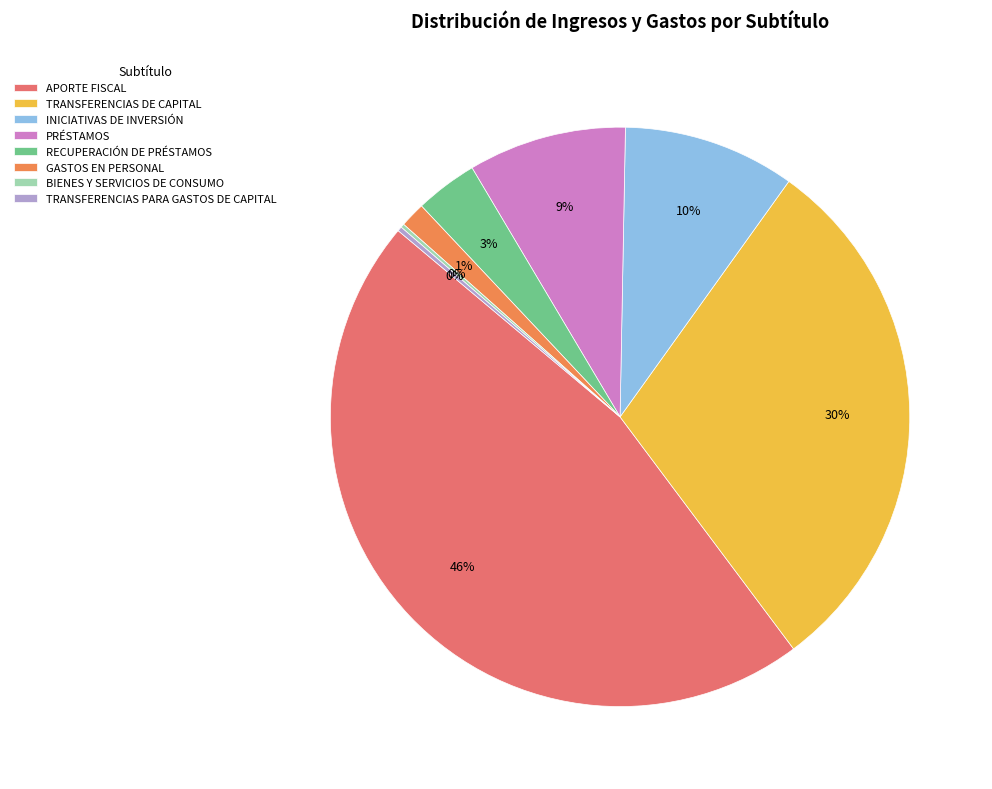

The TRANSFERENCIAS DE CAPITAL slice represents 19% of the pie. True or false?

False